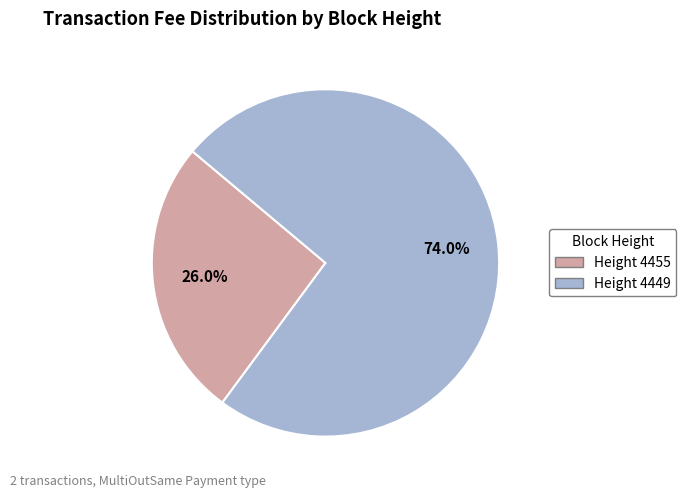

To the nearest percent, what is the average slice percentage?

50%